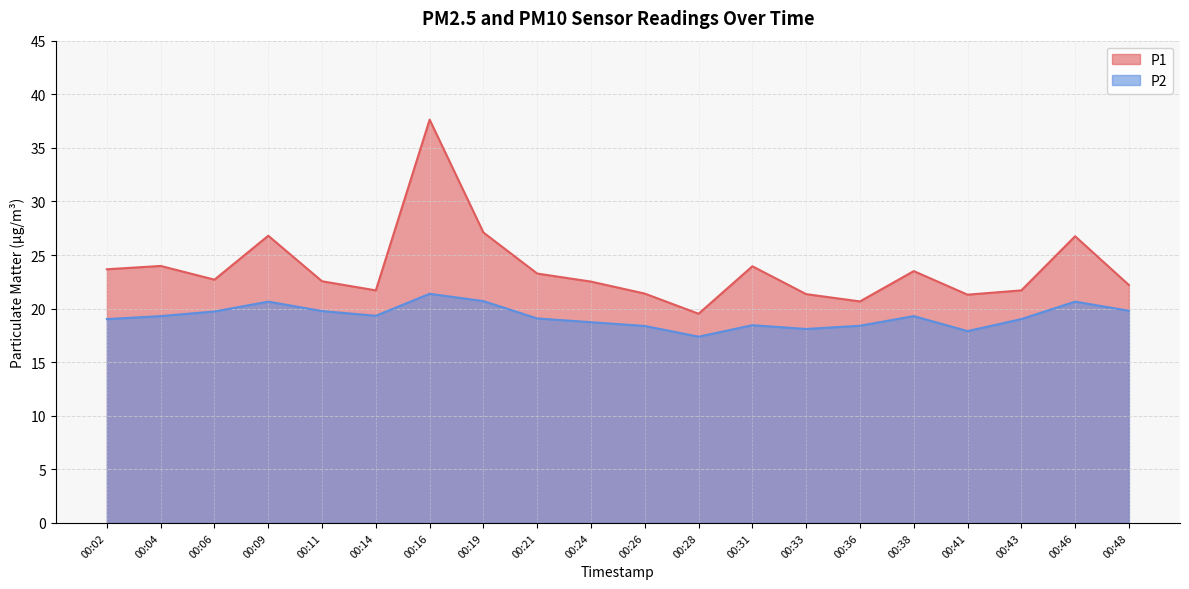

Which label corresponds to the largest value in the chart?

00:16